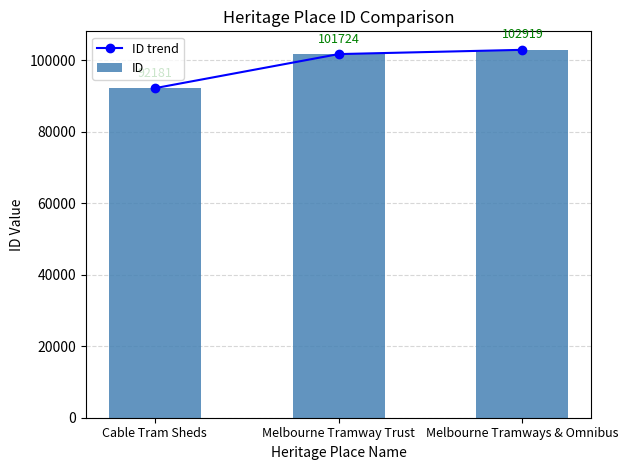

Which series has the largest total across all categories?

ID trend